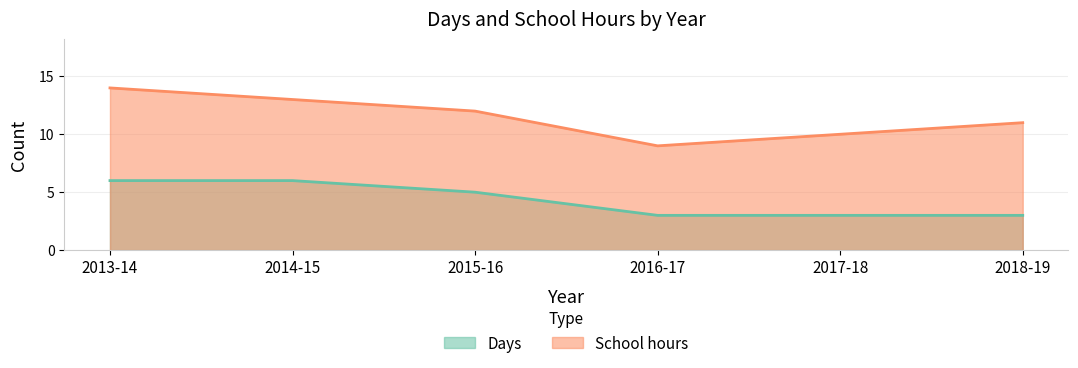

At which category is the sum across all series the highest?

2013-14